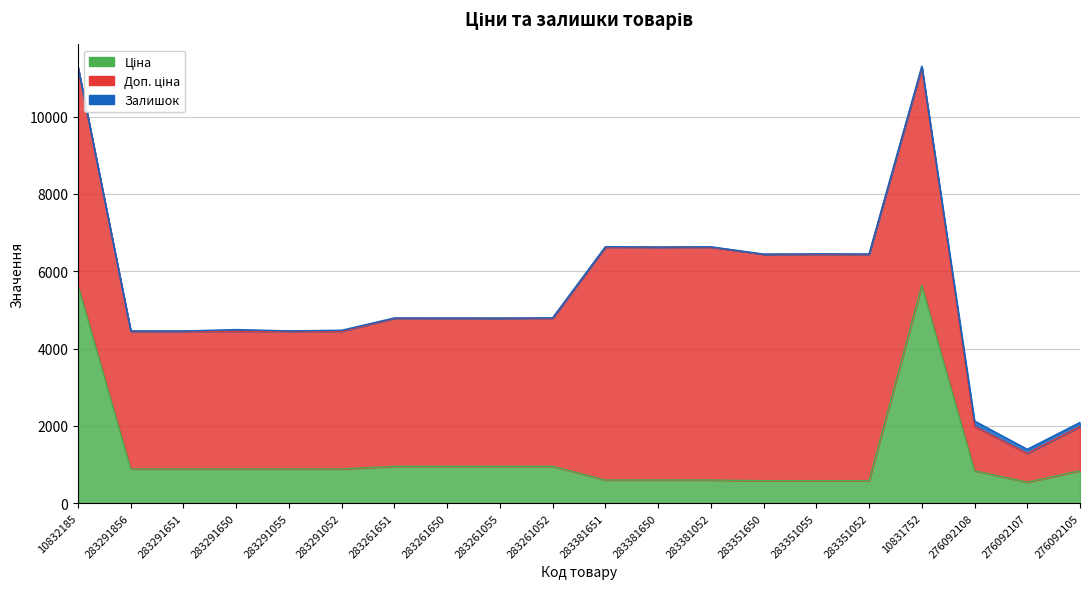

Reading left to right, transcribe all the data shown in this chart.

Ціна: 5636.0	889.9	889.9	889.9	889.9	889.9	957.1	957.1	957.1	957.1	602.1	602.1	602.1	585.3	585.3	585.3	5636.0	842.8	547.8	842.8
Доп. ціна: 5636.0	3559.7	3559.7	3559.7	3559.7	3559.7	3828.4	3828.4	3828.4	3828.4	6020.8	6020.8	6020.8	5852.9	5852.9	5852.9	5636.0	1142.1	742.0	1142.1
Залишок: 1.0	7.0	6.0	43.0	9.0	26.0	8.0	6.0	4.0	12.0	13.0	5.0	10.0	6.0	13.0	10.0	30.0	144.0	107.0	106.0